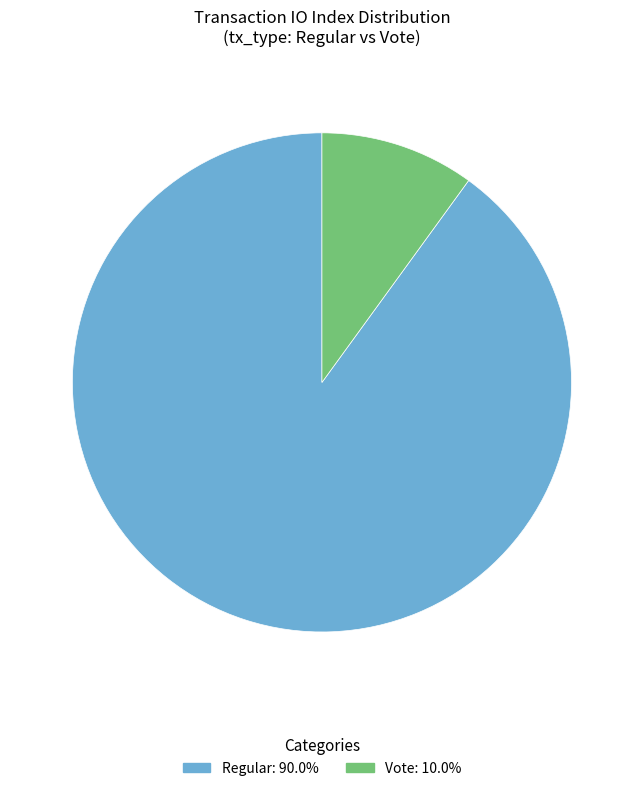

Is there any slice that represents more than half of the pie?

Yes